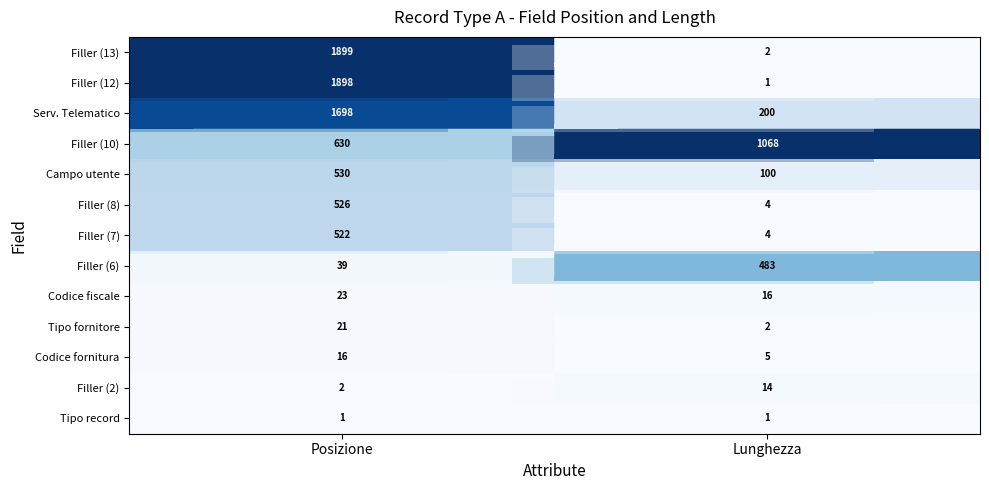

Which category has the lowest value in the Filler (2) series?

Posizione